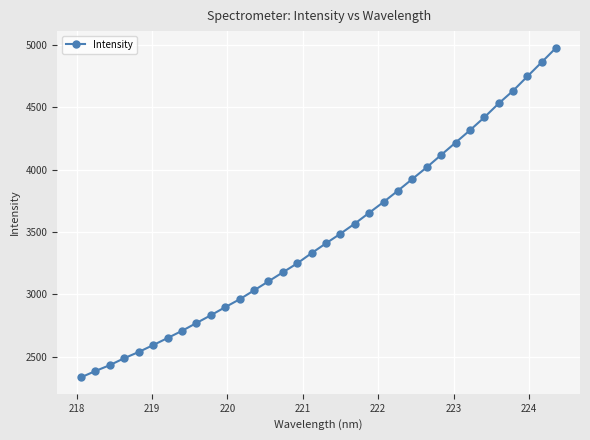

How many data points are less than 3408?

17